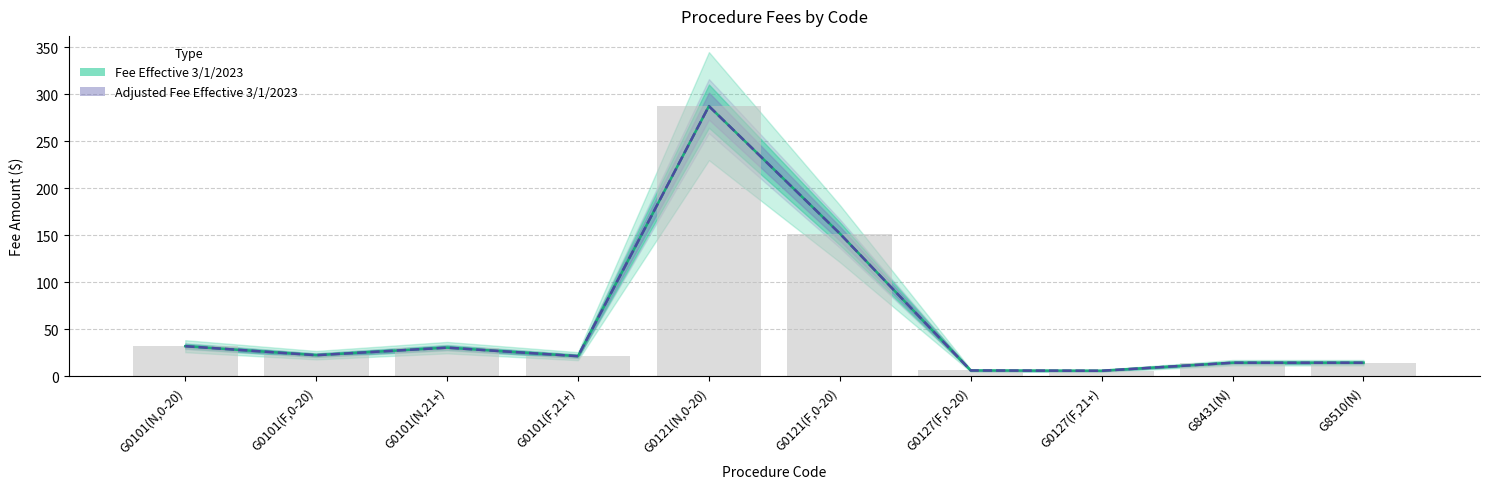

What position from the left is G8431(N)?

9